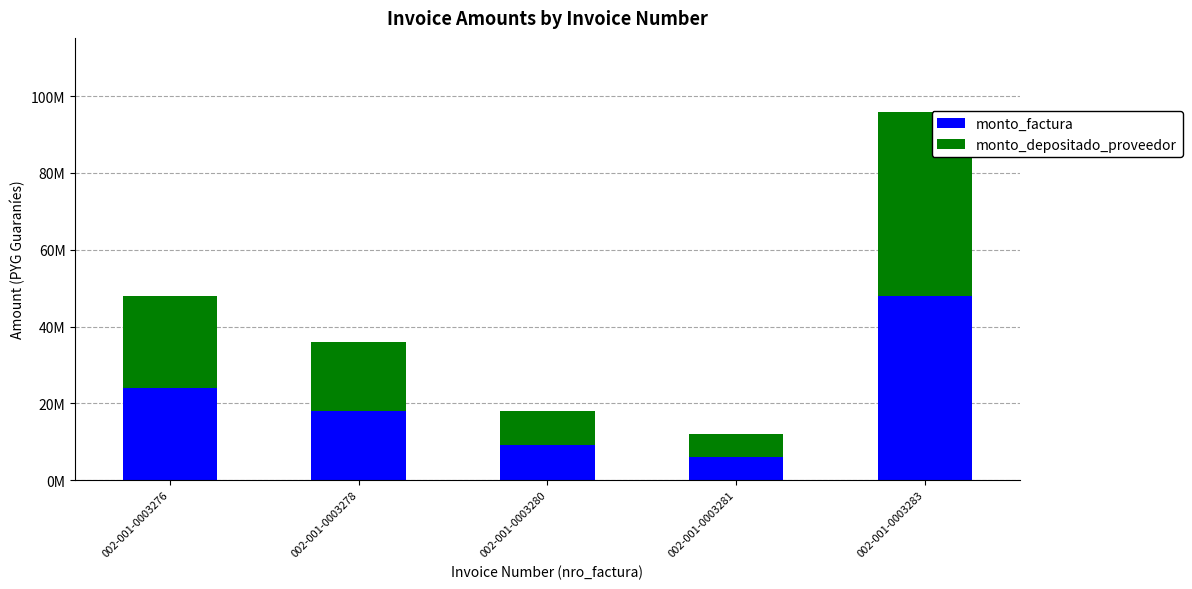

Does the chart contain any negative values?

No